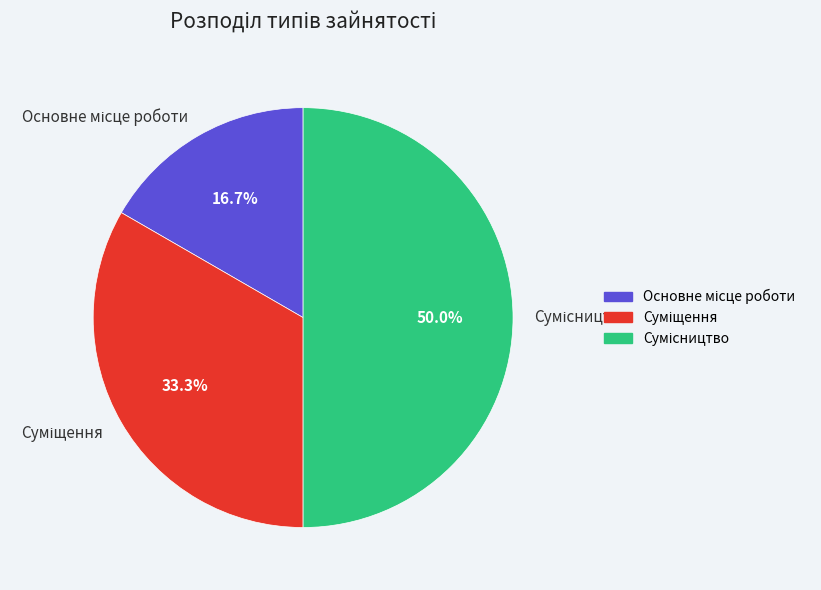

Rank the categories by value from highest to lowest.

Сумісництво, Суміщення, Основне місце роботи